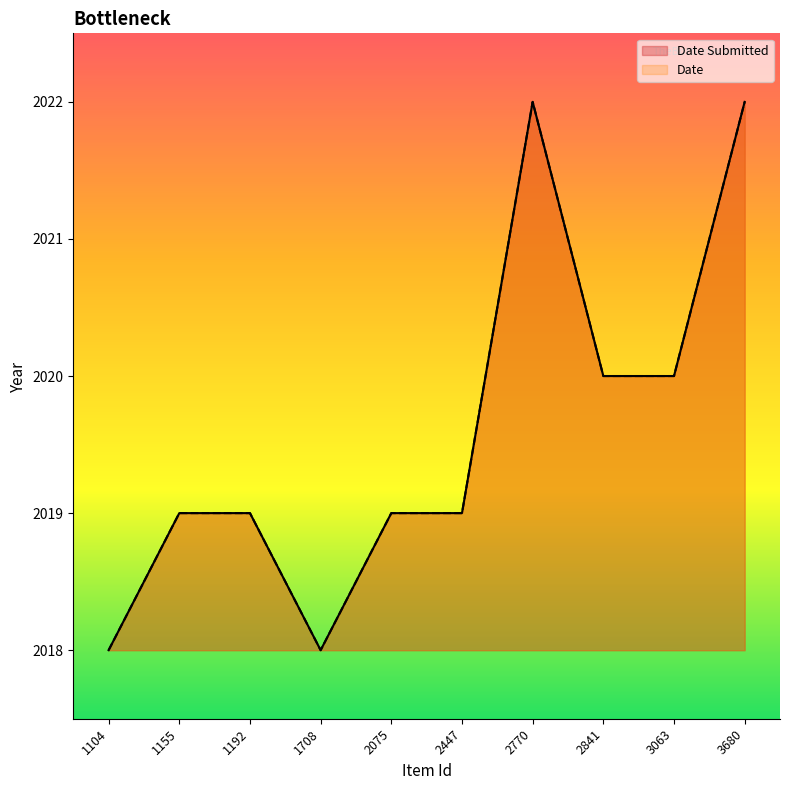

What are all the series names shown in the legend?

Date Submitted, Date